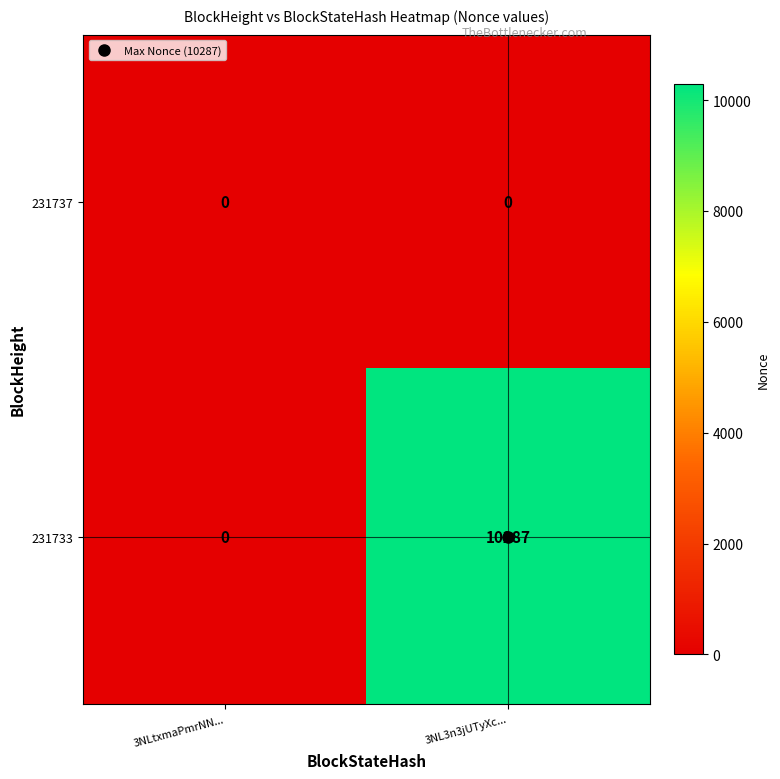

What is the average value of the 231733 series?

5144